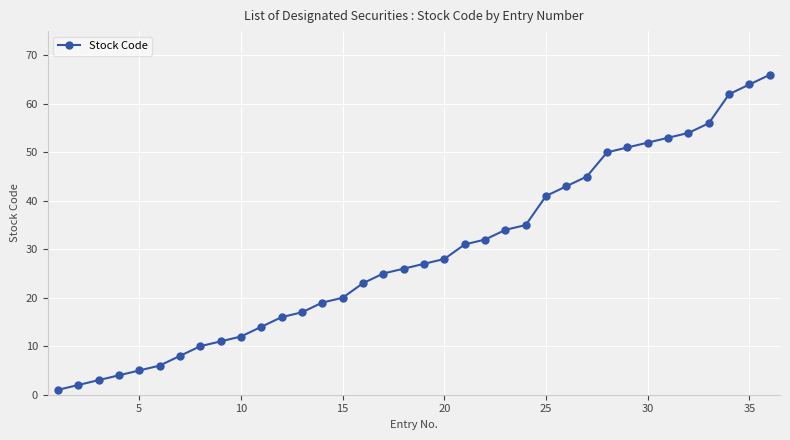

Reading left to right, list all the values displayed in this chart.

1	2	3	4	5	6	8	10	11	12	14	16	17	19	20	23	25	26	27	28	31	32	34	35	41	43	45	50	51	52	53	54	56	62	64	66